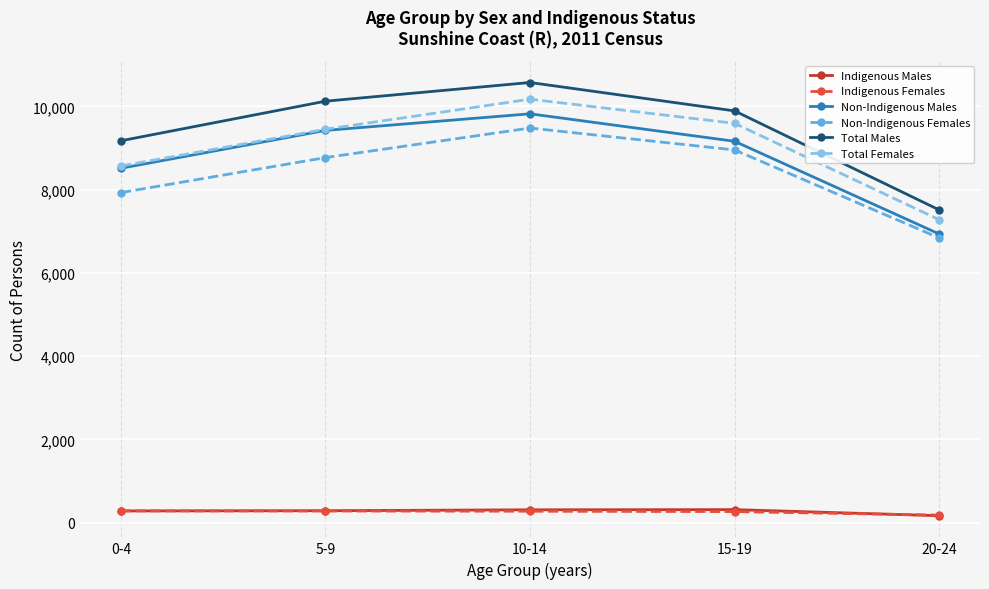

True or false: Non-Indigenous Females and Total Males intersect in this chart.

False